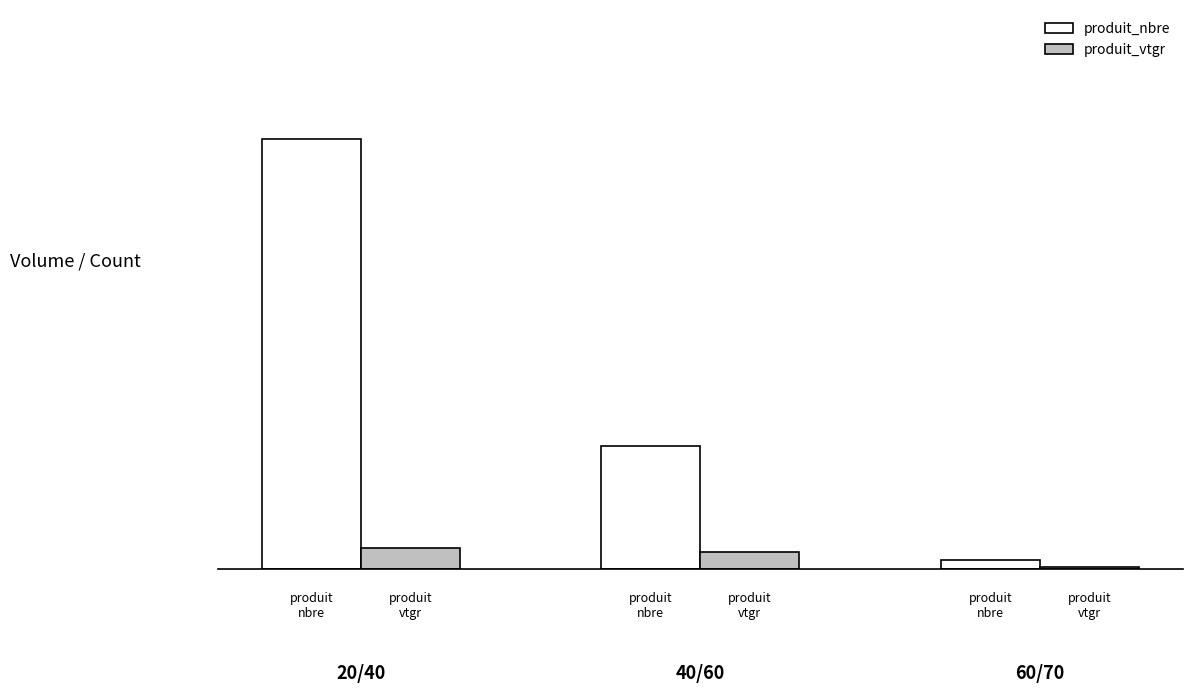

What are all the series names shown in the legend?

produit_nbre, produit_vtgr